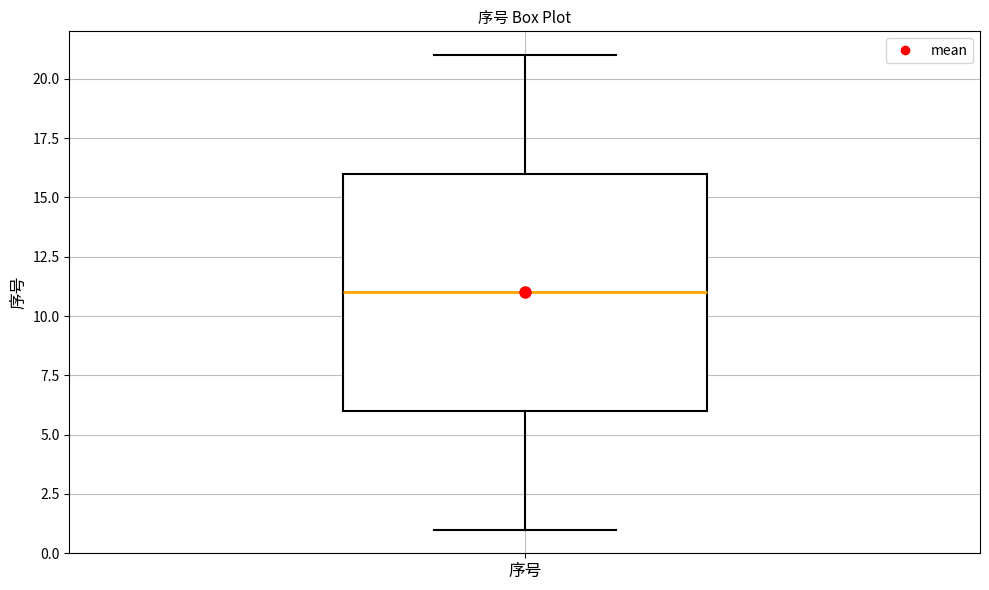

Transcribe this box plot: give where the median line is, the range the box spans, and where the two whiskers end, as read against the y-axis. The values are not printed on the chart, so give them approximately, as read against the axis.

median 11, box 6 to 16, whiskers 1 to 21